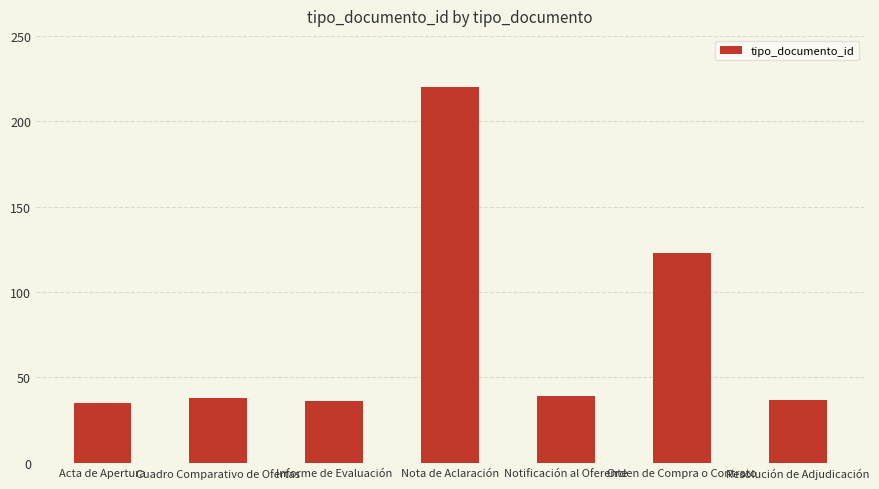

Count the number of categories in the chart.

7